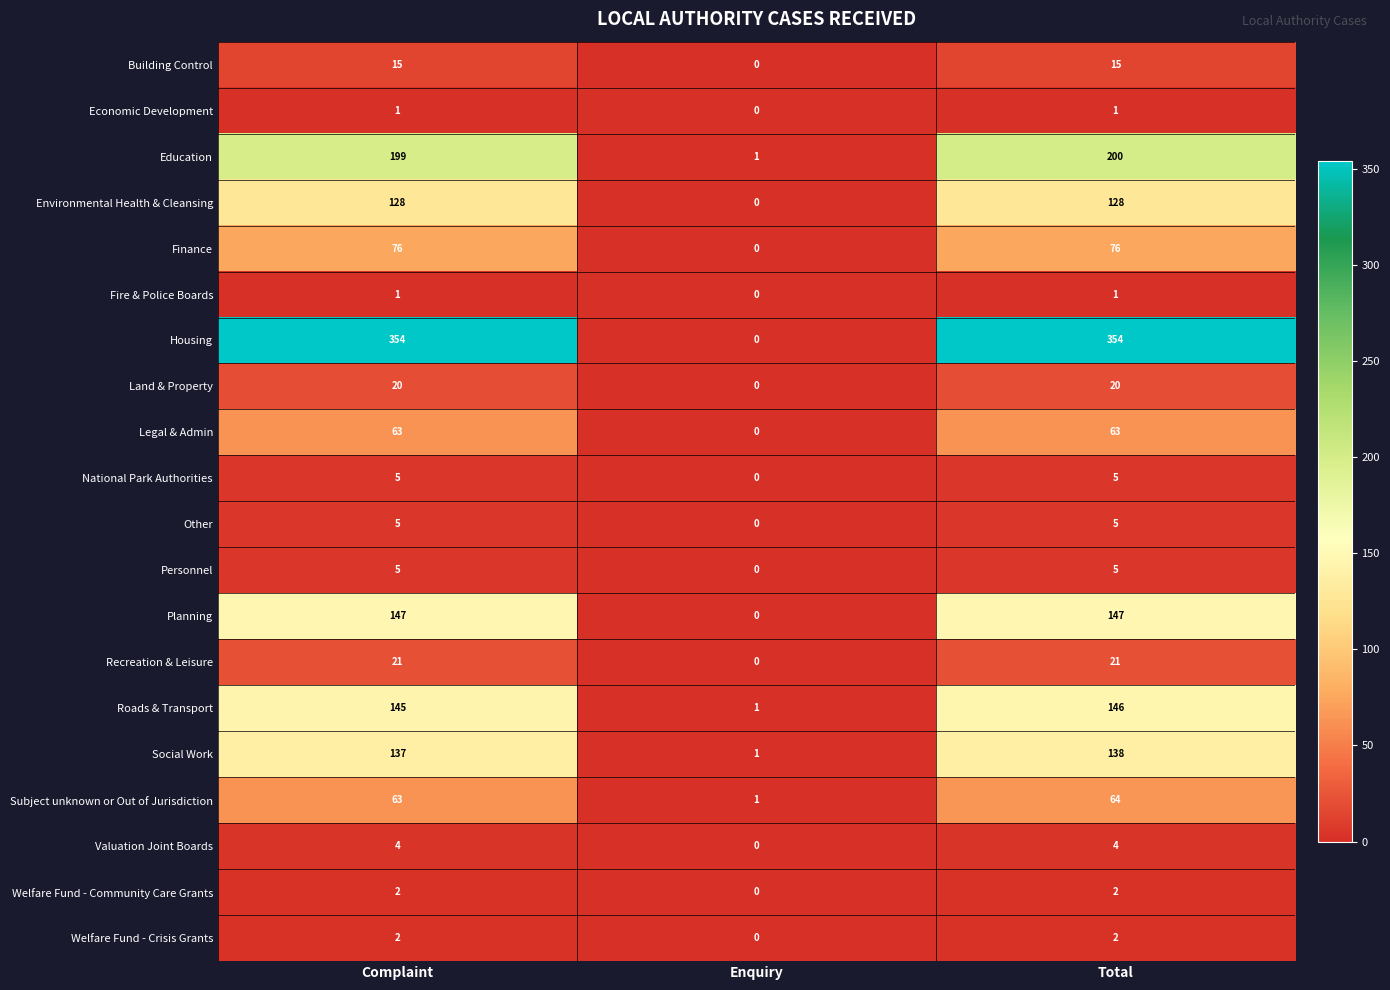

At which category is the sum across all series the highest?

Total